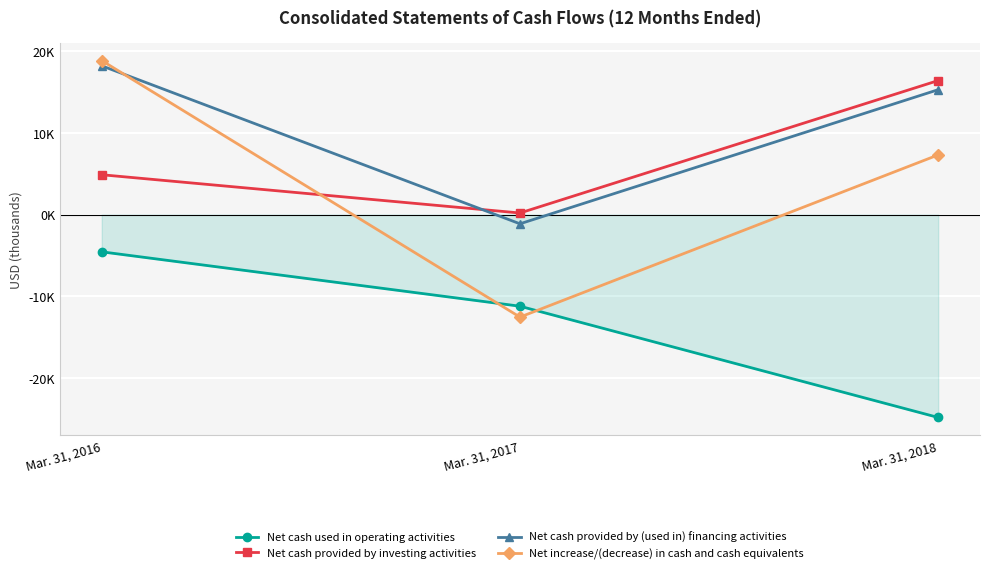

Where does the Net cash used in operating activities series first go above -11215?

Mar. 31, 2016